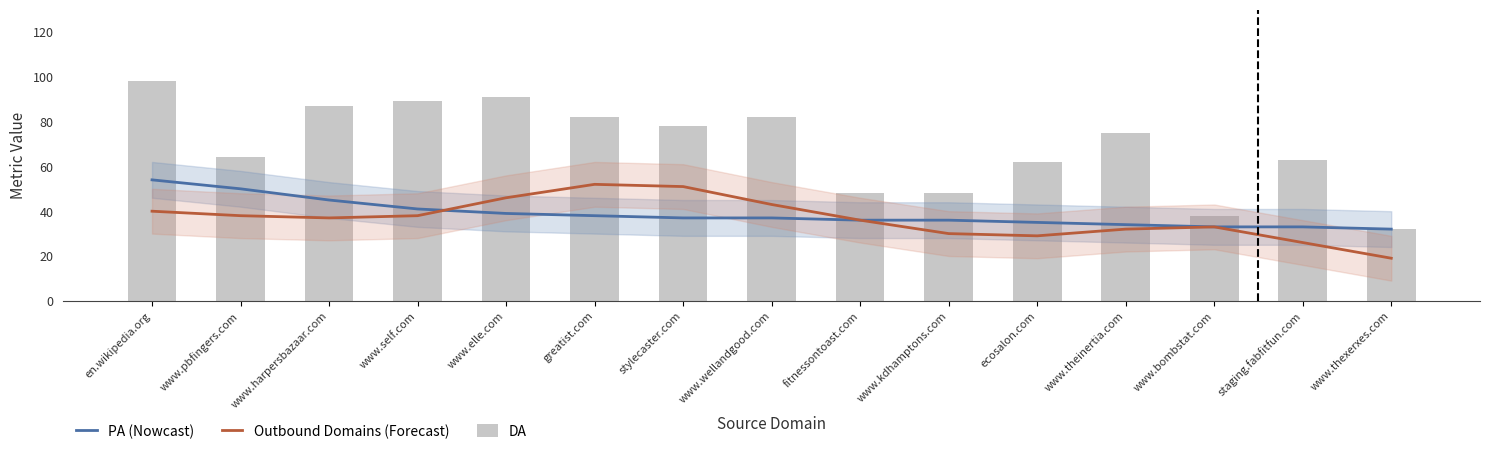

Which series has the largest total across all categories?

DA